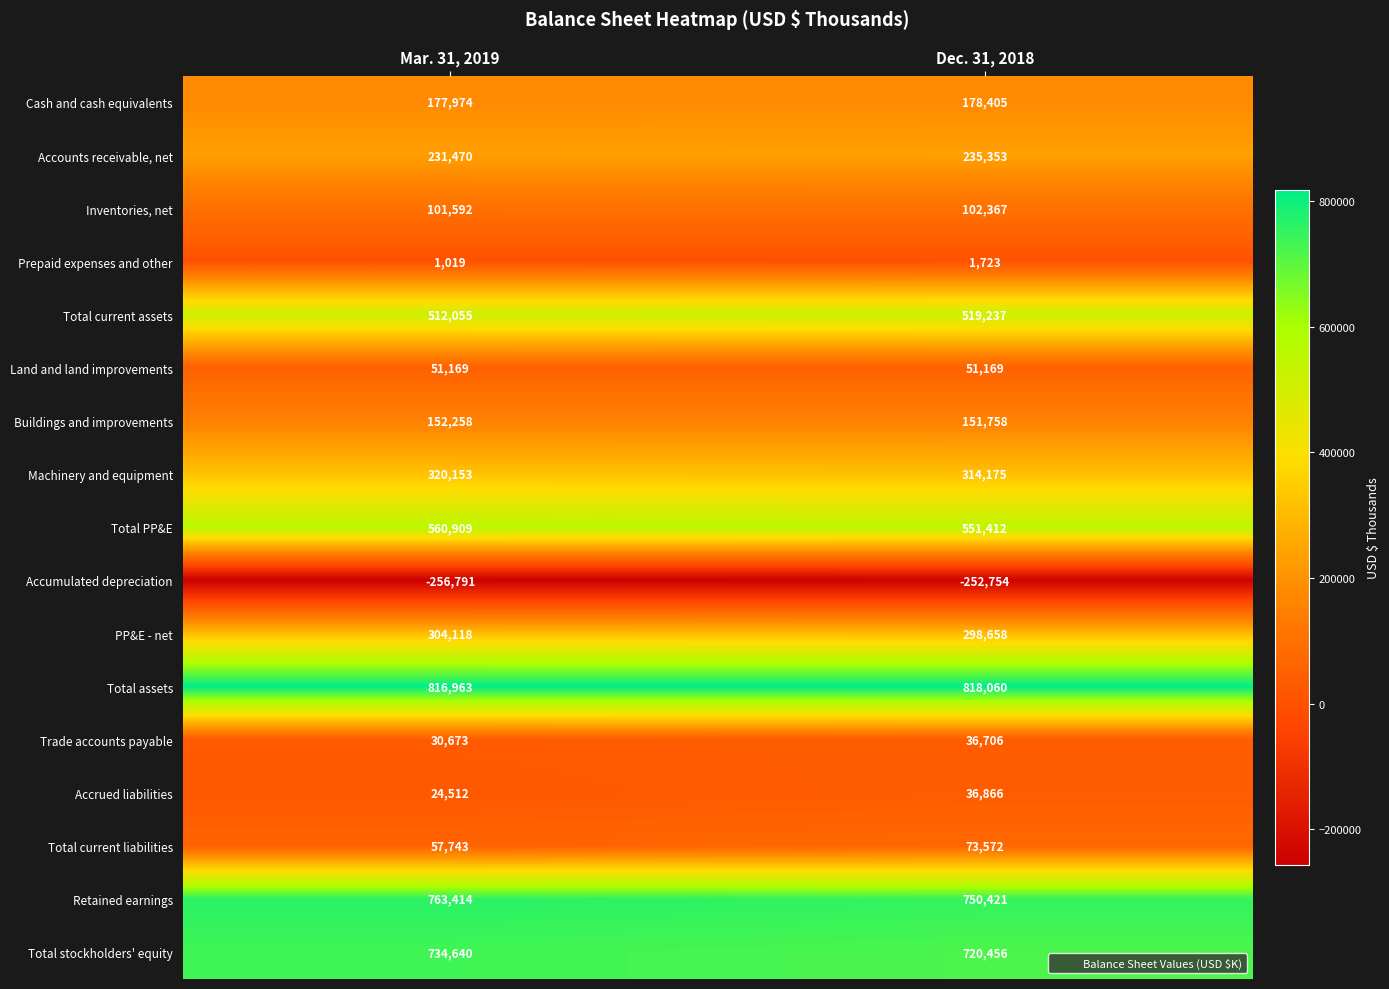

Which category has the lowest value across all series?

Mar. 31, 2019